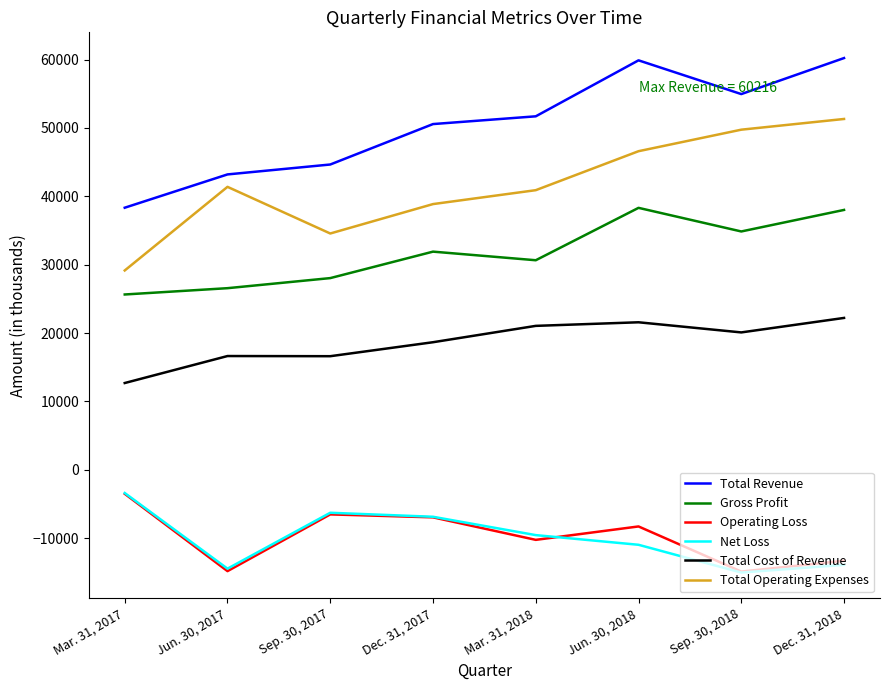

Where is Net Loss nearest to the value -9211?

Mar. 31, 2018